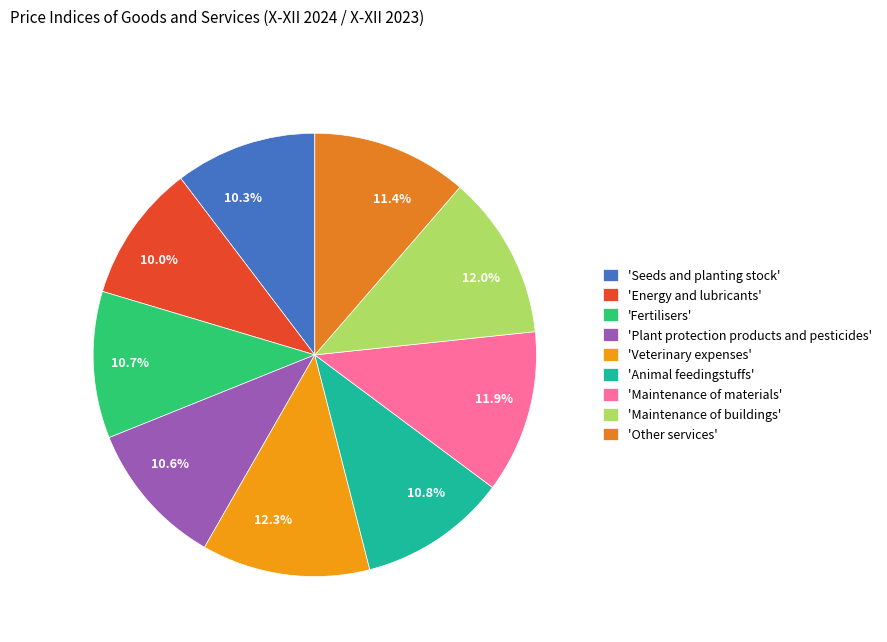

Is there a majority slice in this chart?

No